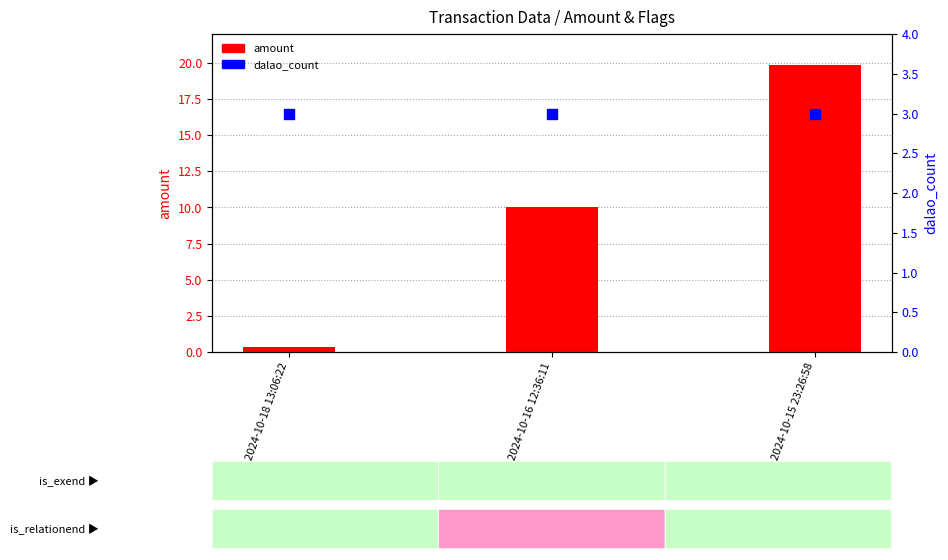

Is the value of dalao_count at 2024-10-18 13:06:22 greater than the value of amount at 2024-10-15 23:26:58?

No